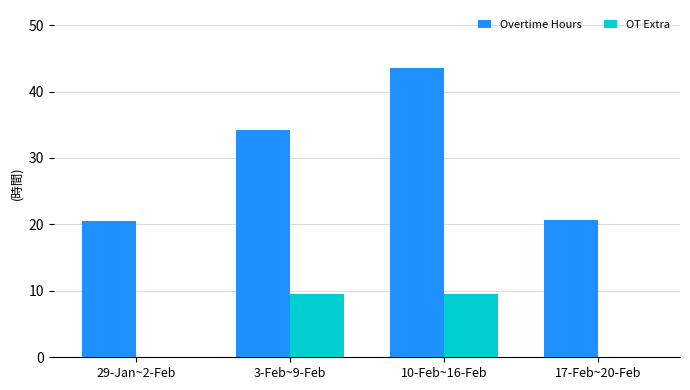

How many groups of bars are there?

4